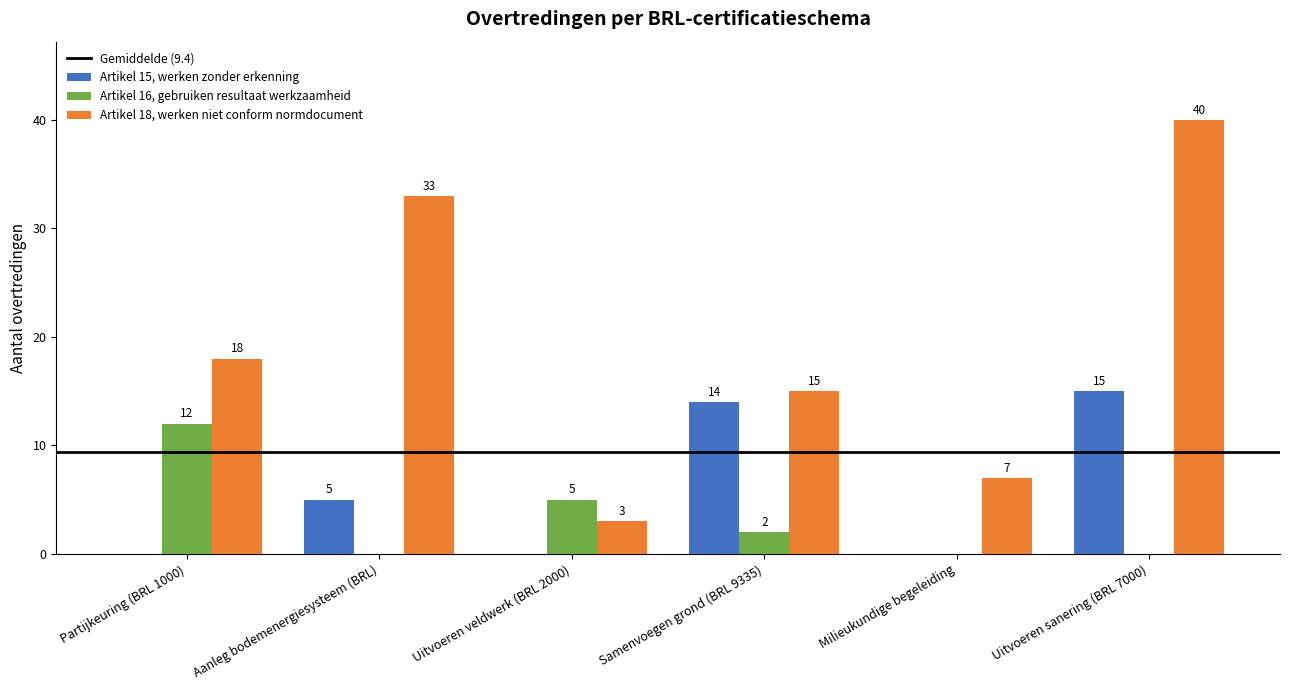

How many groups of bars are there?

6